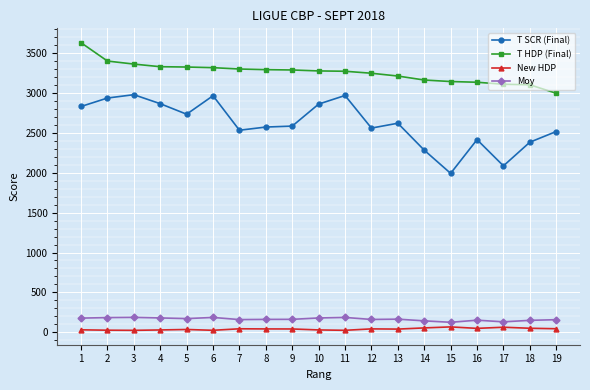

True or false: T SCR (Final) and Moy intersect in this chart.

False